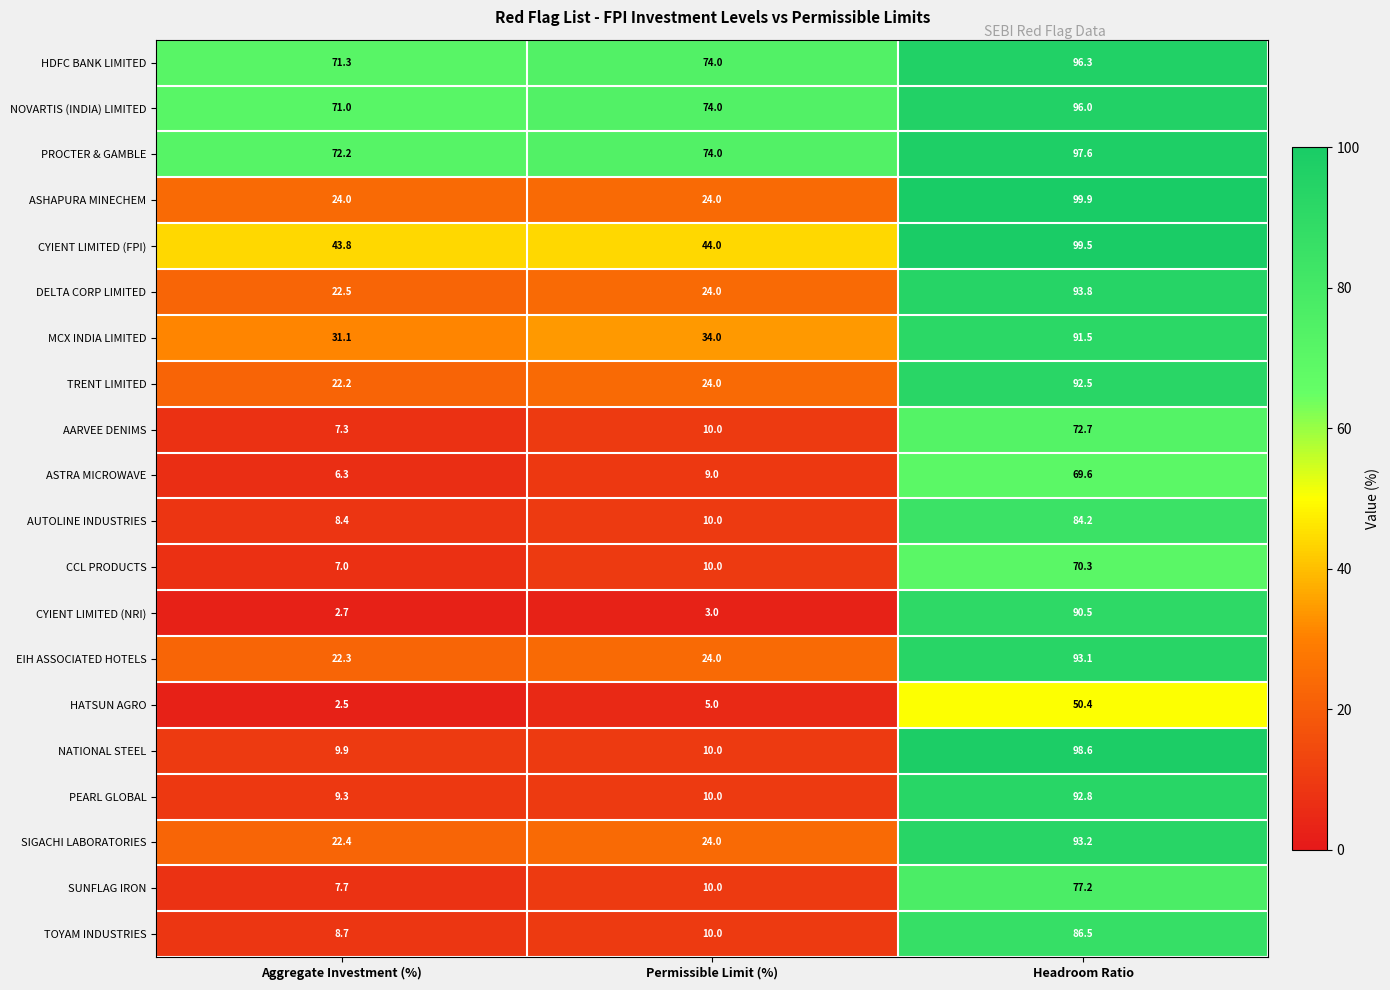

Where is DELTA CORP LIMITED nearest to the value 58?

Permissible Limit (%)